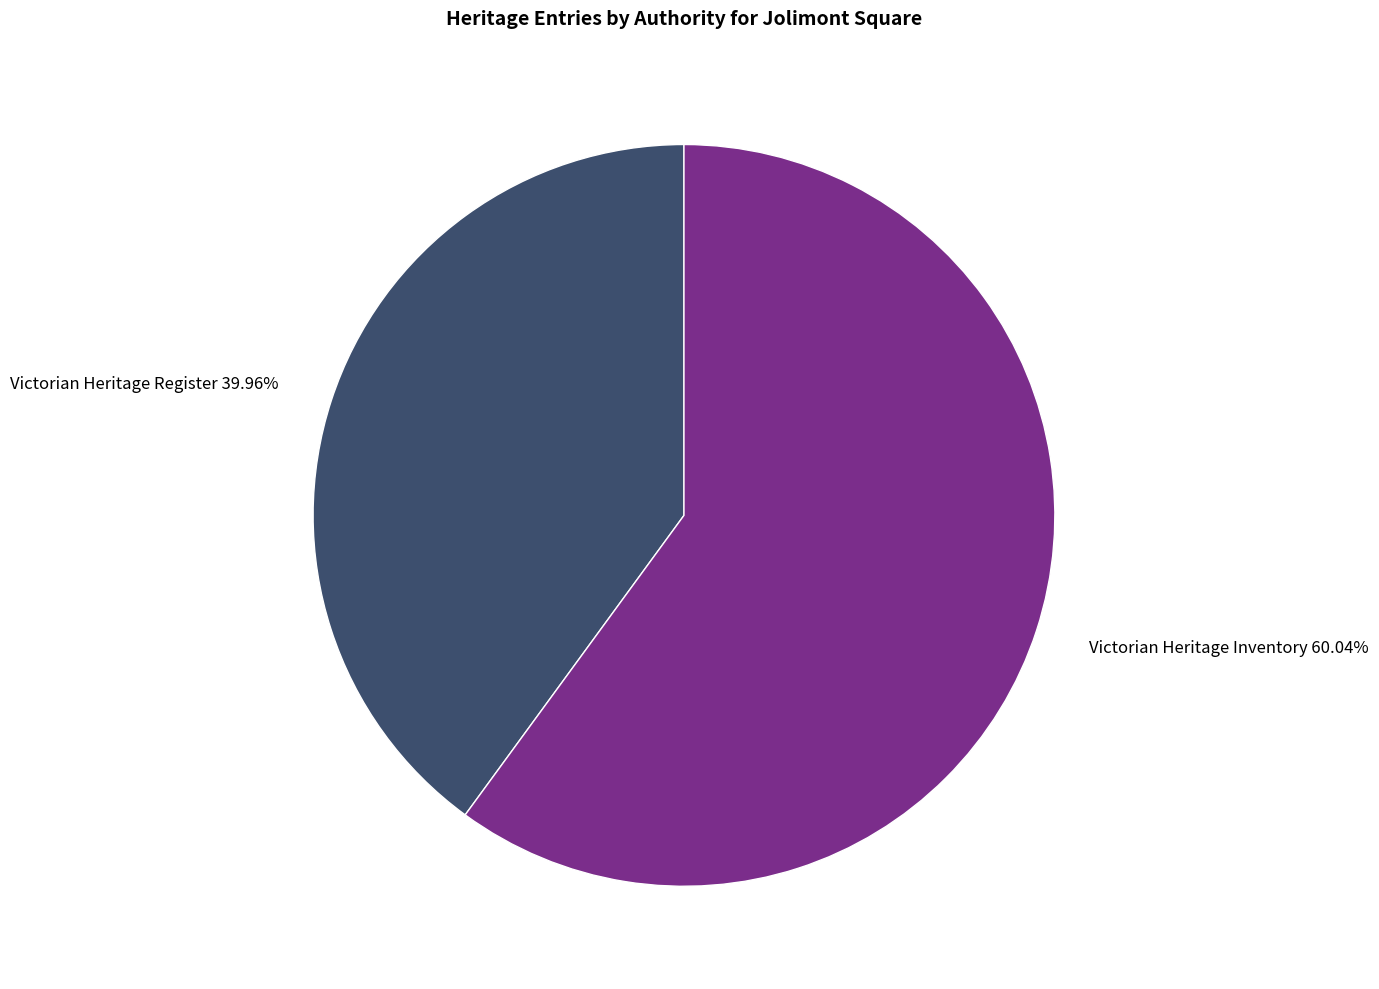

To the nearest percent, what portion does Victorian Heritage Inventory represent?

60%